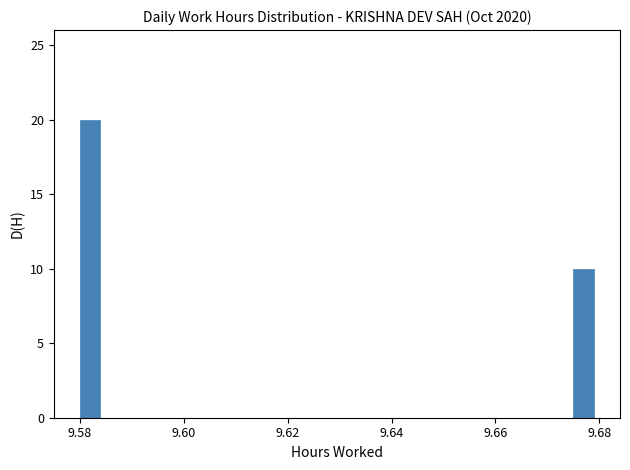

Read against the x-axis, roughly where is the centre of the tallest bar?

9.582